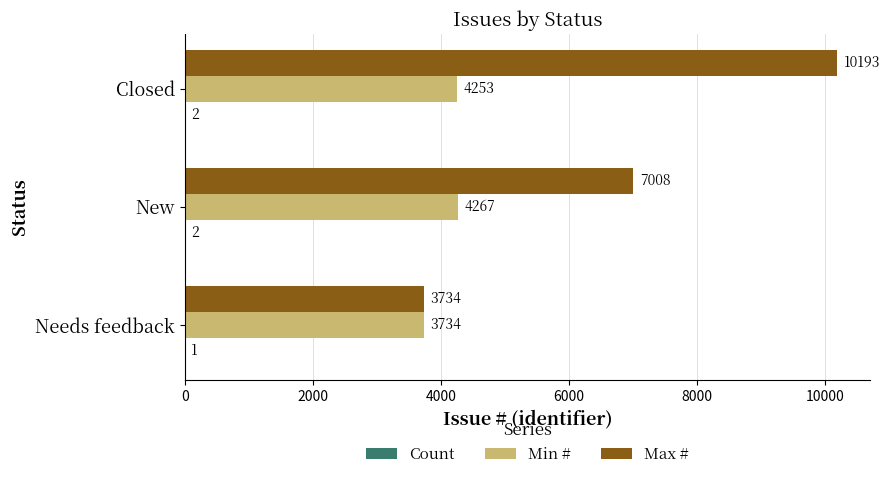

Which series has the largest total across all categories?

Max #